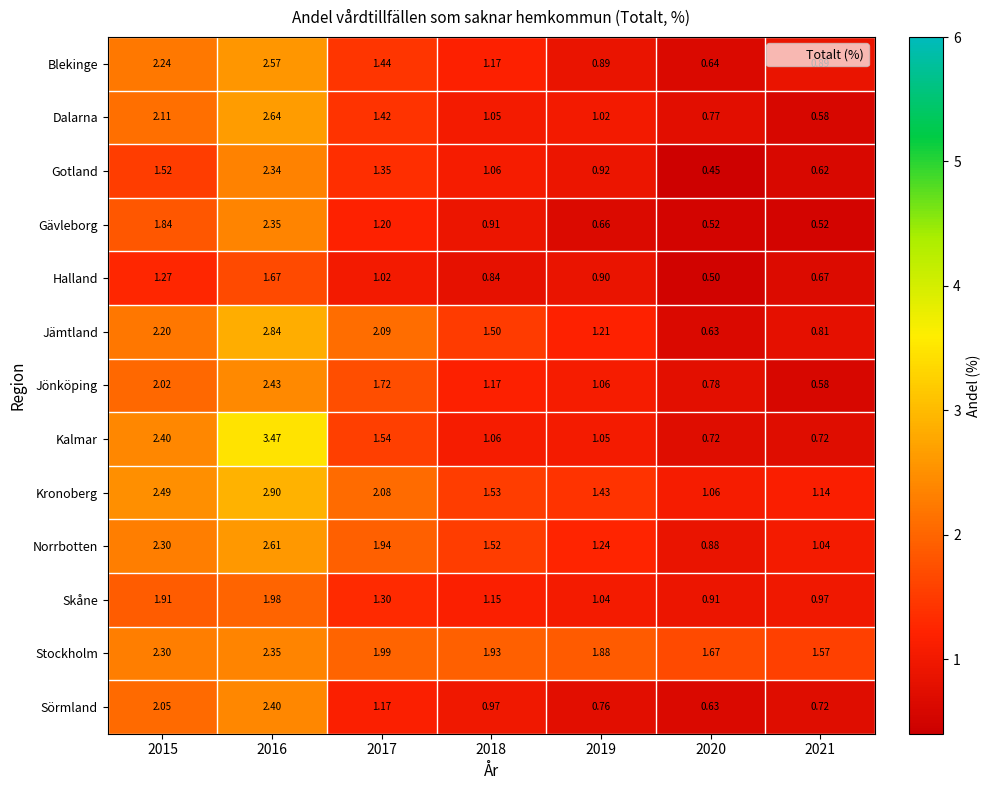

At which category is the sum across all series the highest?

2016